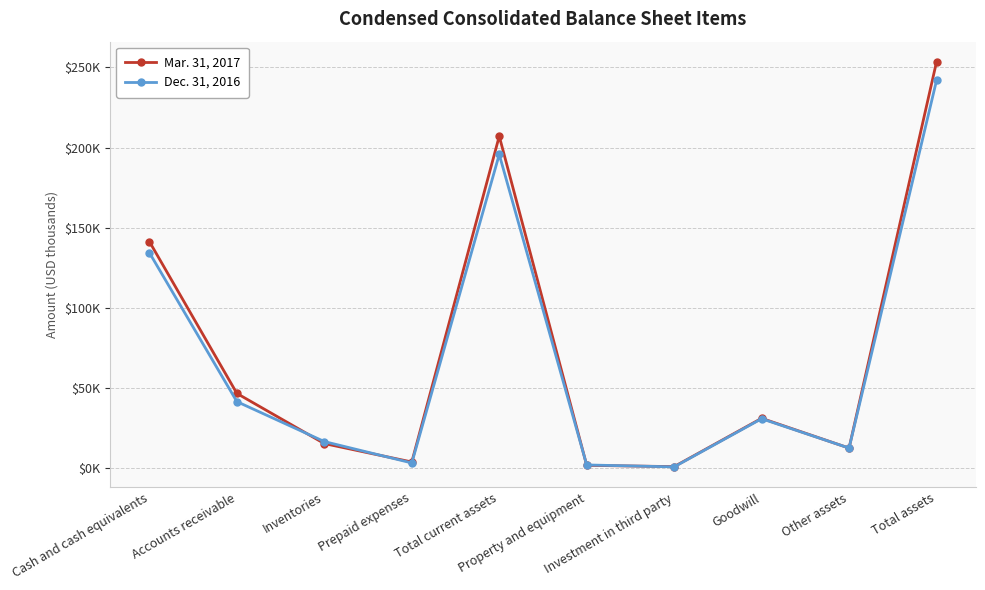

At how many categories does at least one series exceed 234082?

1